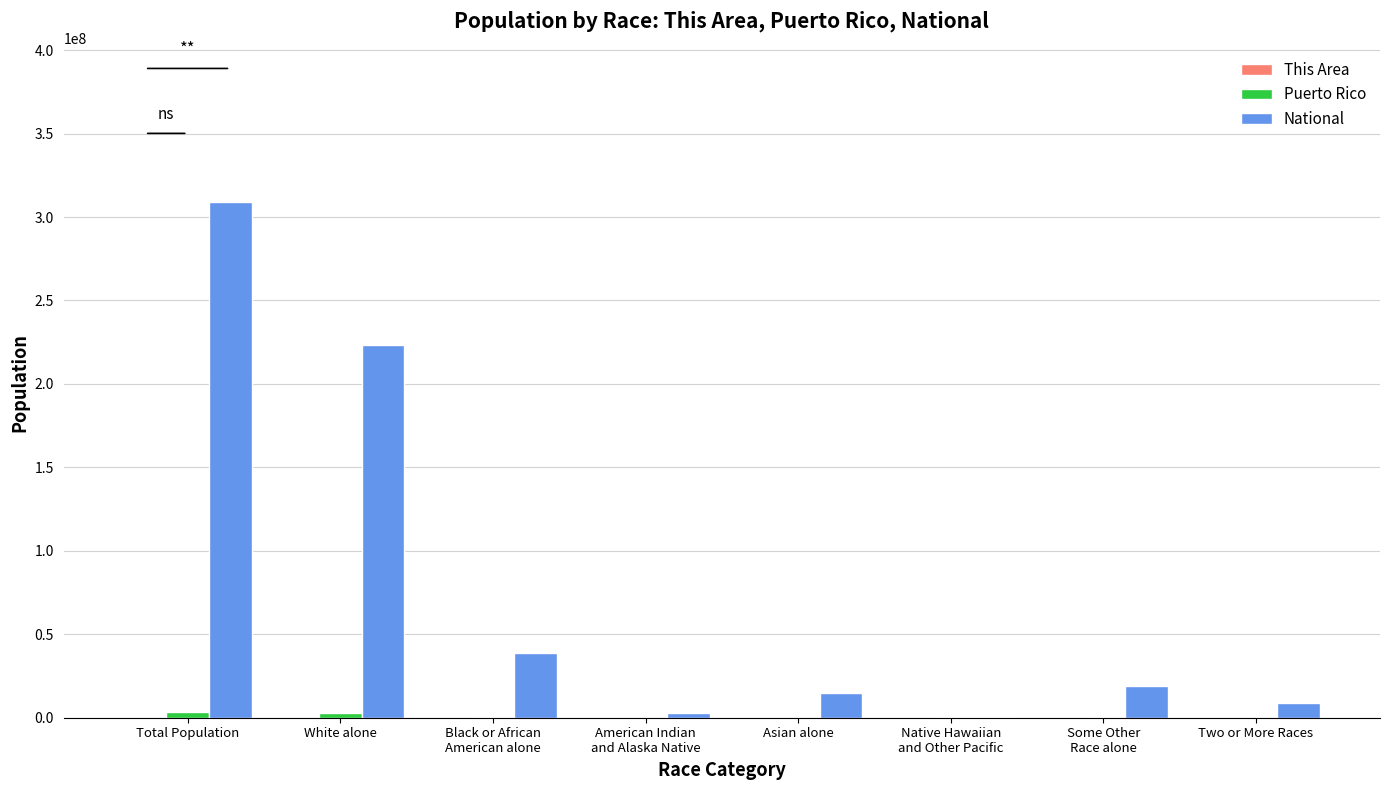

What is the difference between the National values at Black or African
American alone and Total Population?

269816219